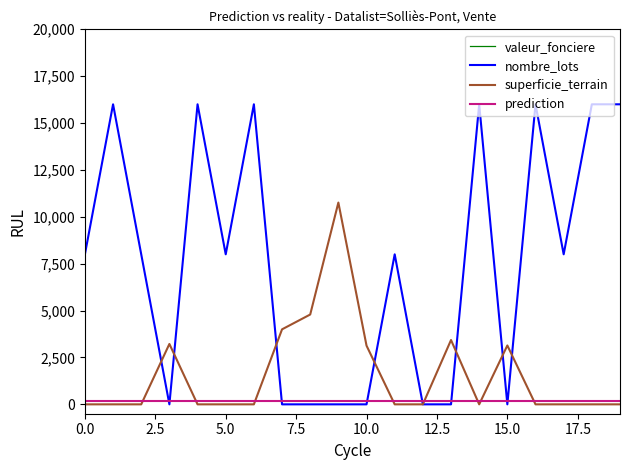

What is the value of the valeur_fonciere point at the 4th from the left?

155000